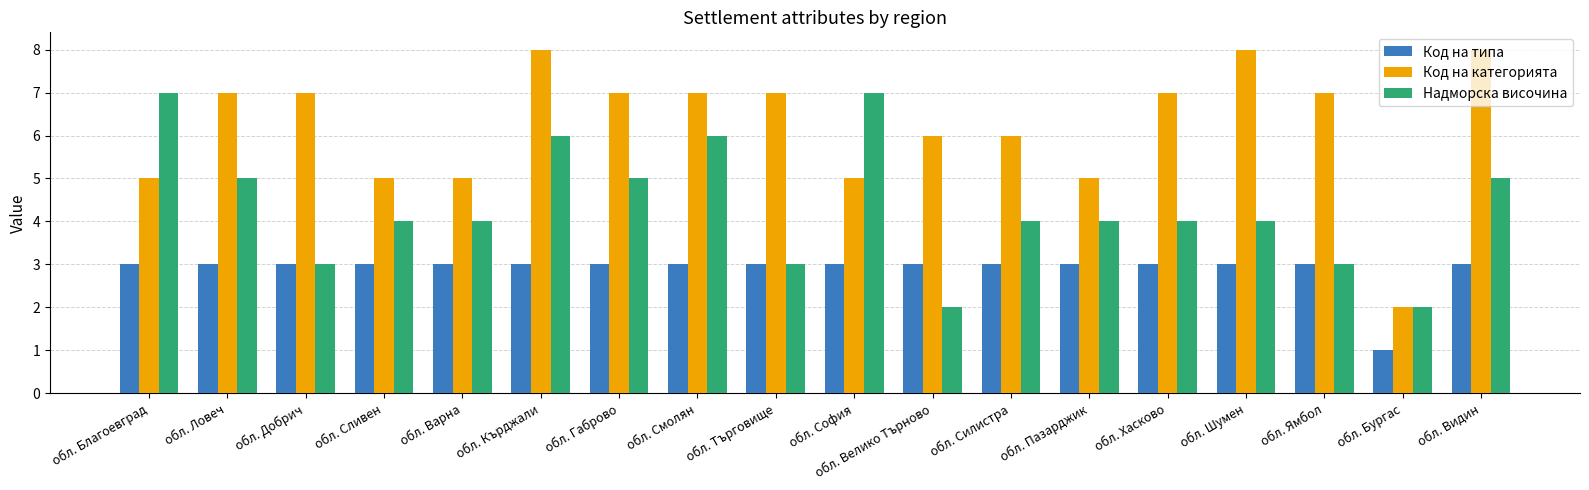

At which category is the sum across all series the highest?

обл. Кърджали